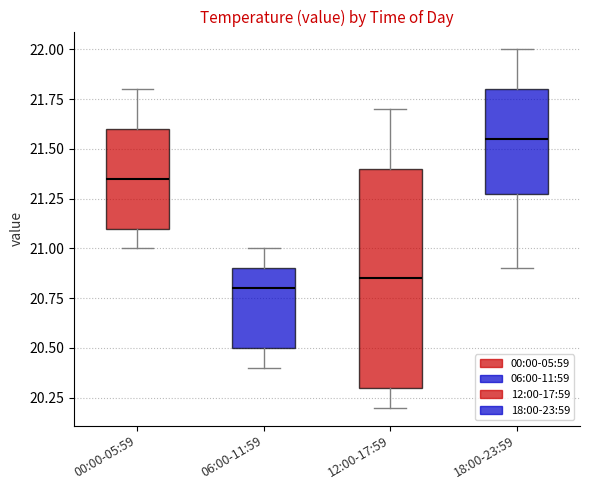

Reading left to right, transcribe this box plot: for each box, give where its median line is, the range the box spans, and where its two whiskers end, as read against the y-axis. The values are not printed on the chart, so give them approximately, as read against the axis.

00:00-05:59: median 21.35, box 21.10 to 21.60, whiskers 21.00 to 21.80
06:00-11:59: median 20.80, box 20.50 to 20.90, whiskers 20.40 to 21.00
12:00-17:59: median 20.85, box 20.30 to 21.40, whiskers 20.20 to 21.70
18:00-23:59: median 21.55, box 21.30 to 21.80, whiskers 20.90 to 22.00